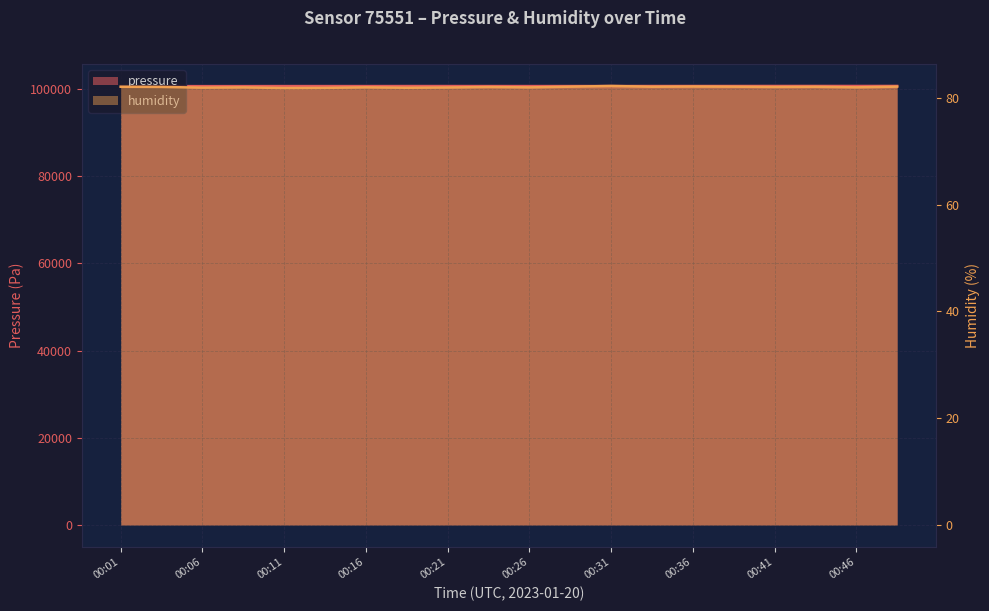

True or false: humidity has more than 1 points higher than both neighbors.

True